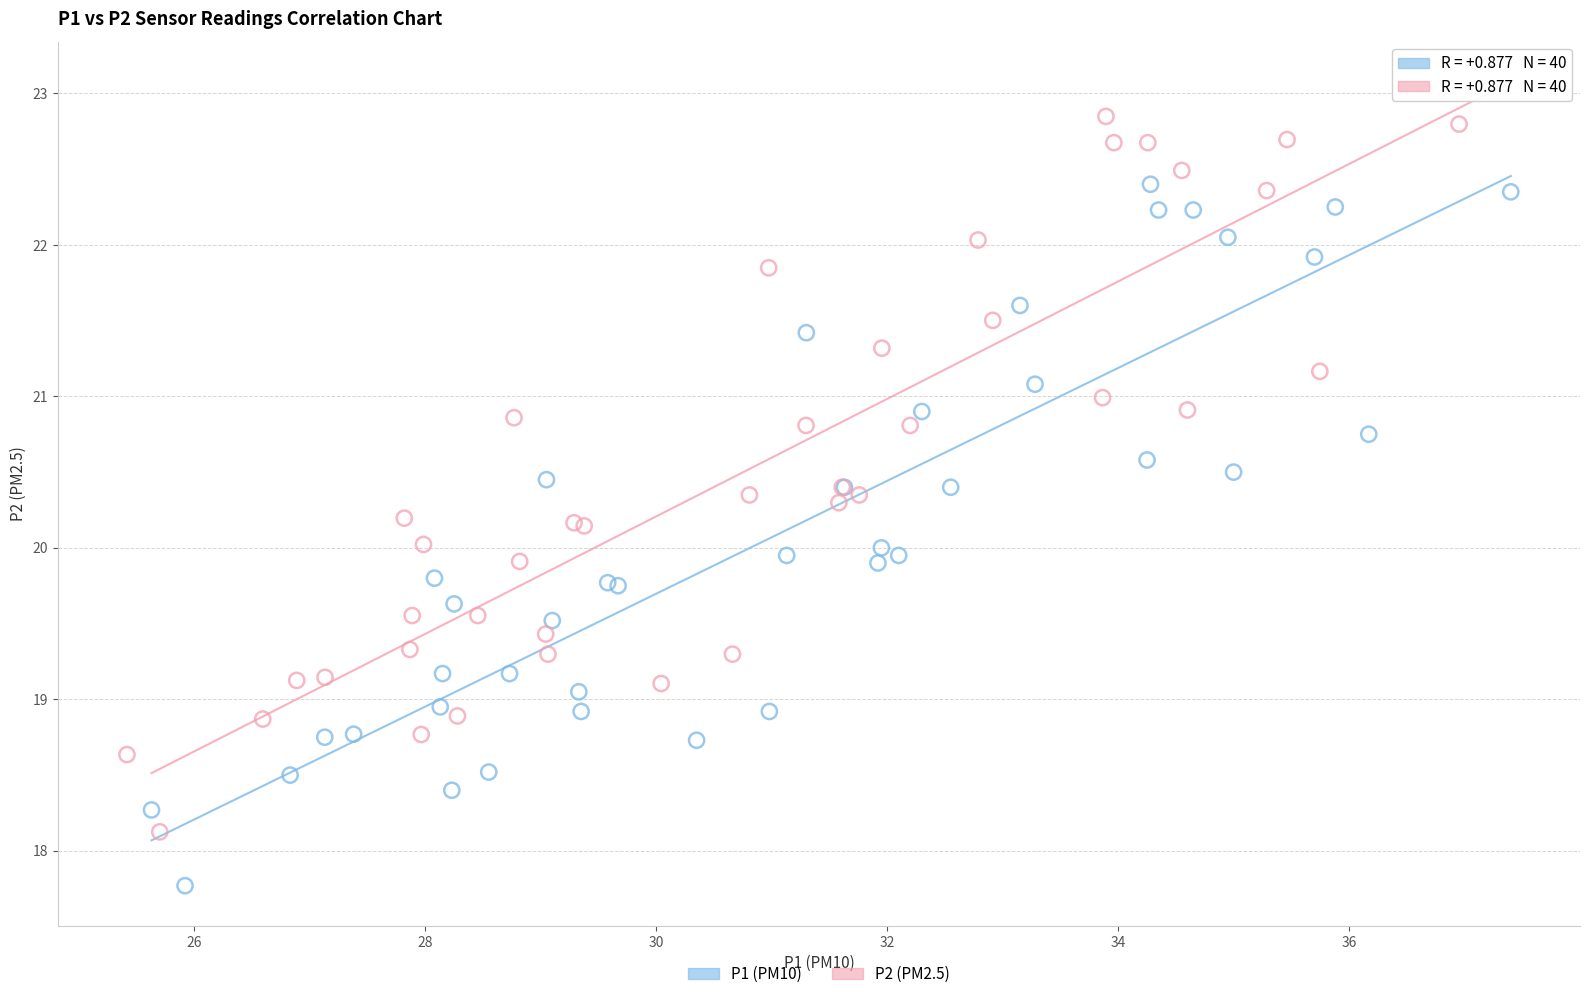

What are all the series names shown in the legend?

P1 (PM10), P2 (PM2.5)